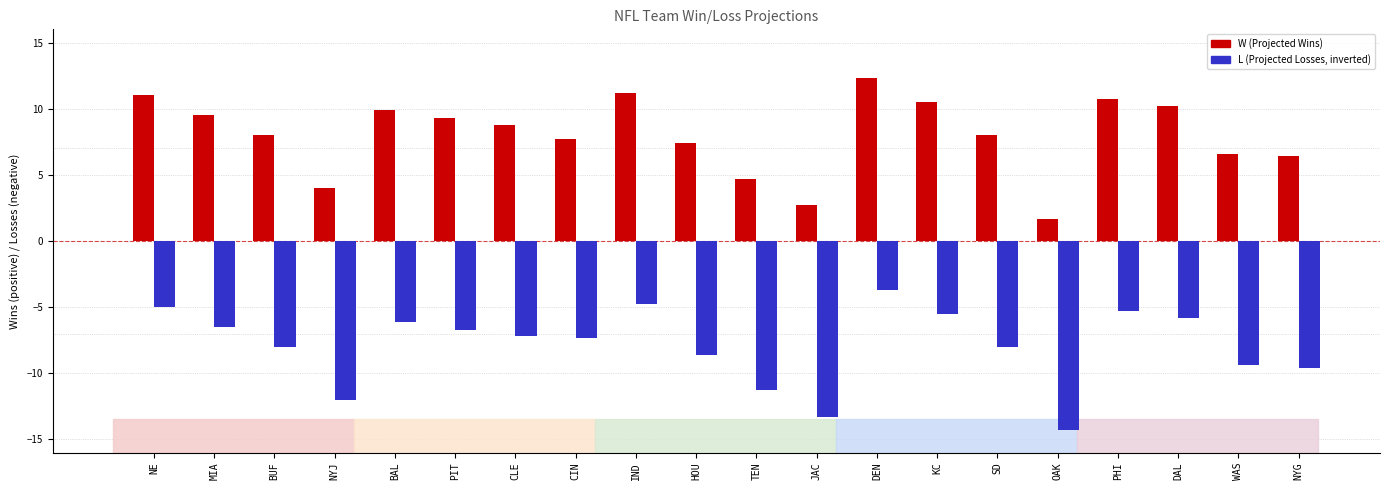

Does the chart contain stacked bars?

No